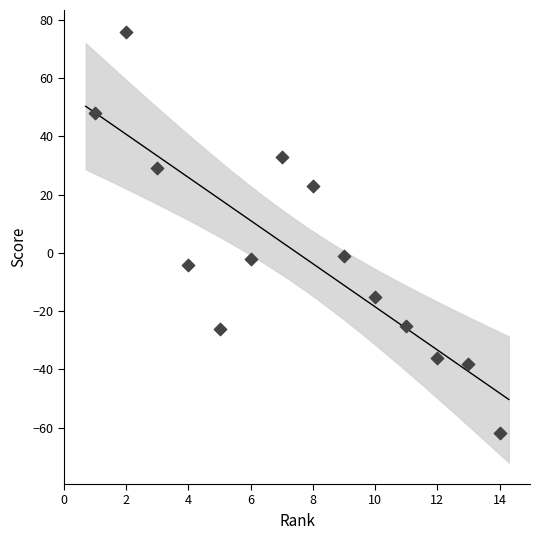

What is the range of Y values (max minus min)?

138